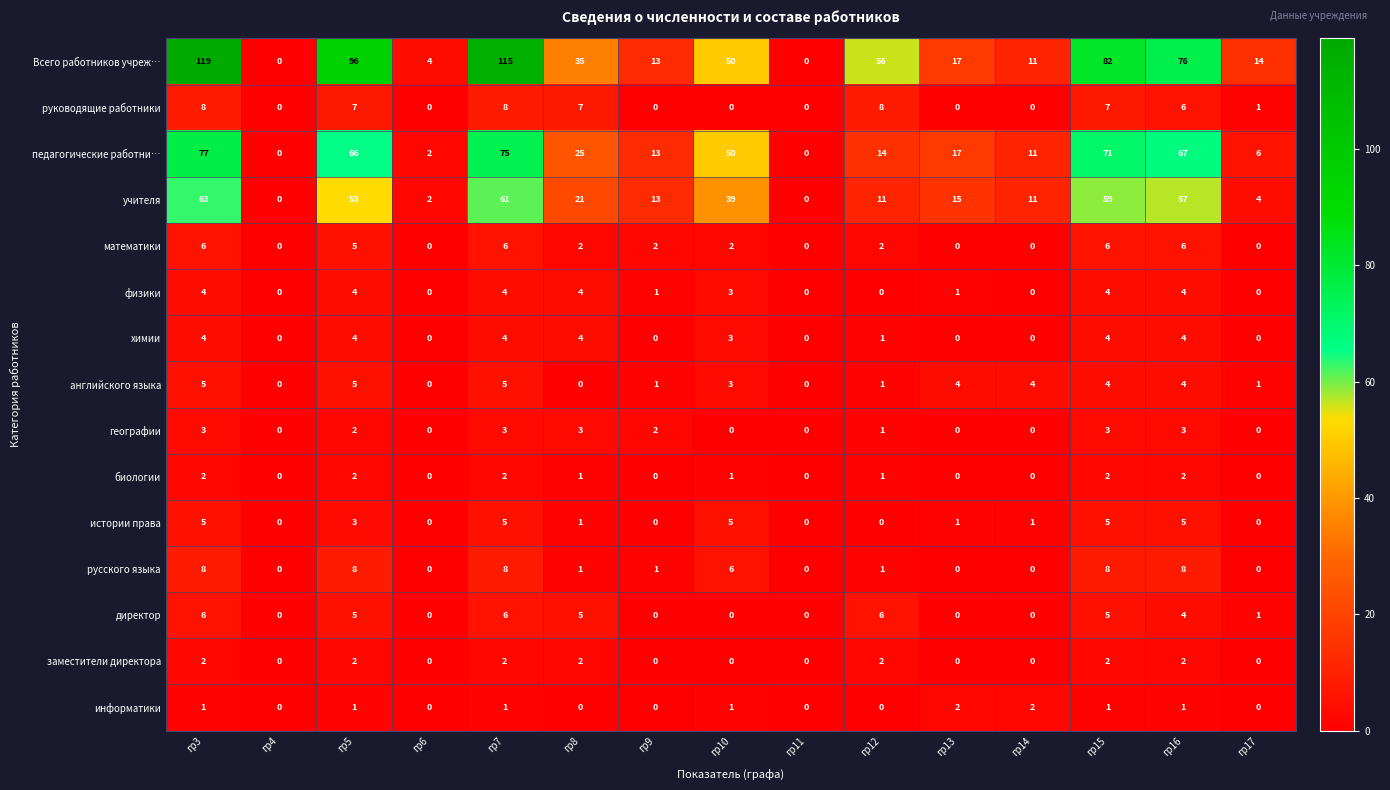

At which category is the sum across all series the highest?

гр3